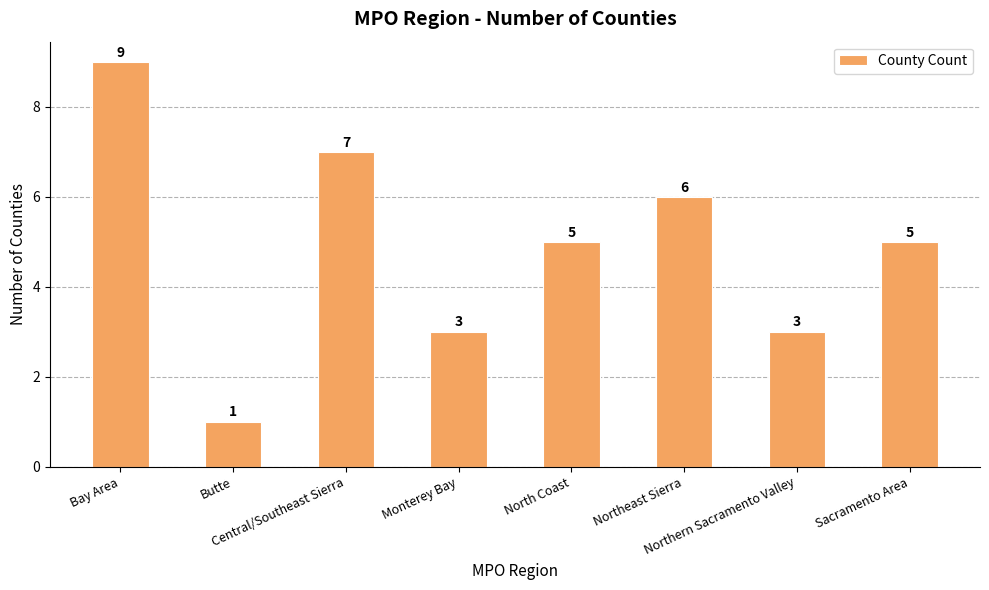

Count the number of categories in the chart.

8